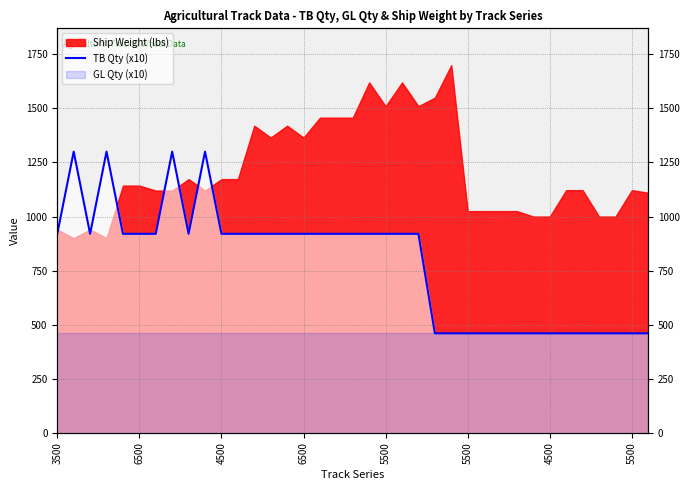

How many interior local peaks (higher than both neighbors) does the data have?

4